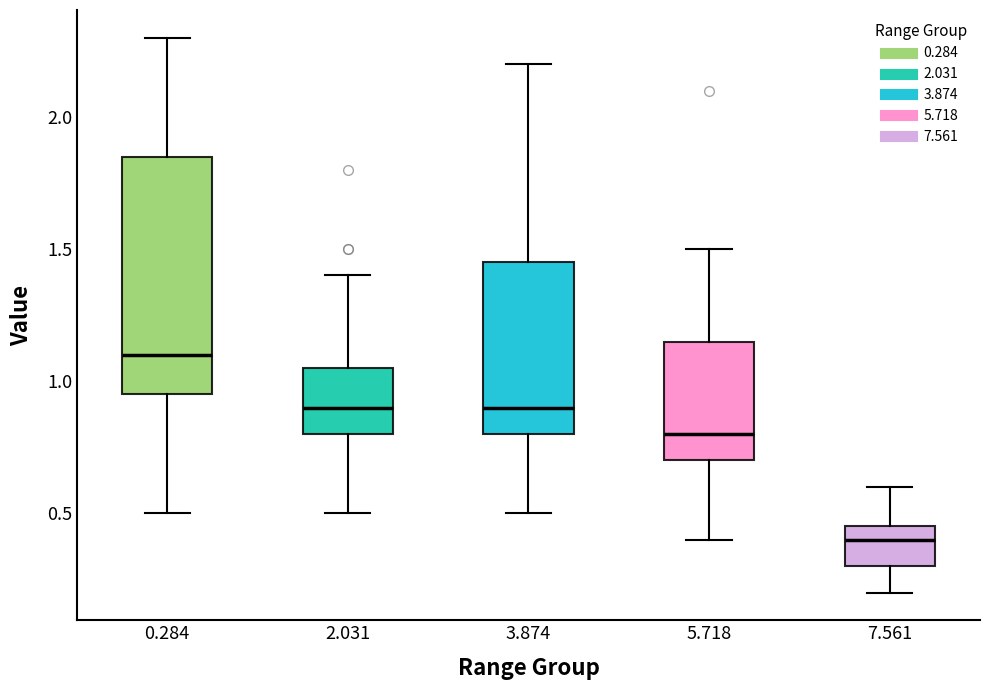

Reading left to right, transcribe this box plot: for each box, give where its median line is, the range the box spans, and where its two whiskers end, as read against the y-axis. The values are not printed on the chart, so give them approximately, as read against the axis.

0.284: median 1.10, box 0.95 to 1.85, whiskers 0.50 to 2.30
2.031: median 0.90, box 0.80 to 1.05, whiskers 0.50 to 1.40
3.874: median 0.90, box 0.80 to 1.45, whiskers 0.50 to 2.20
5.718: median 0.80, box 0.70 to 1.15, whiskers 0.40 to 1.50
7.561: median 0.40, box 0.30 to 0.45, whiskers 0.20 to 0.60